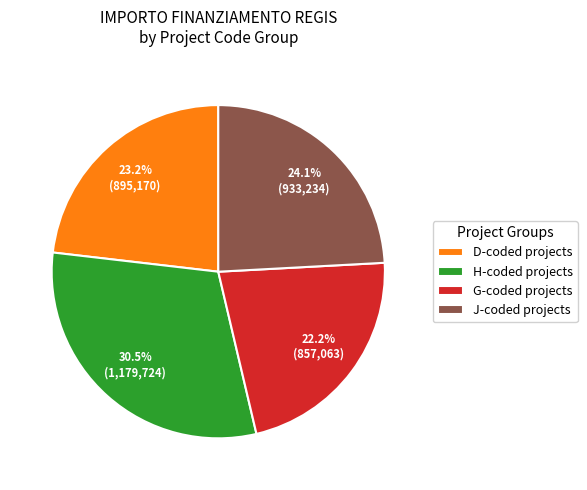

Rank the categories by value from highest to lowest.

H-coded projects, J-coded projects, D-coded projects, G-coded projects